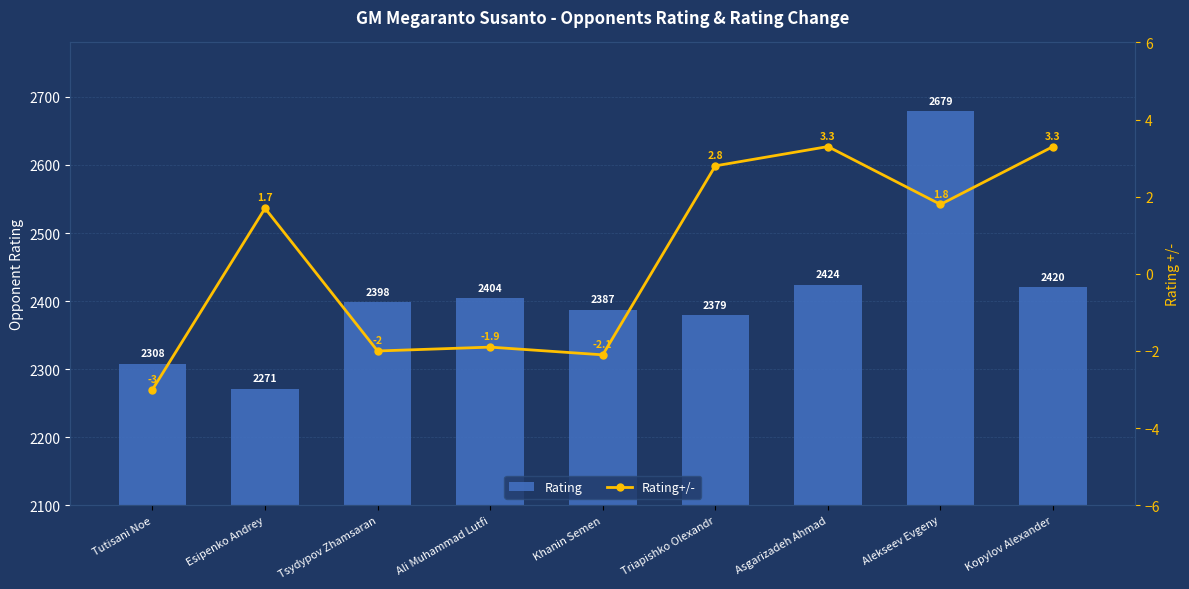

List the series in order of their overall mean, lowest first.

Rating+/-, Rating